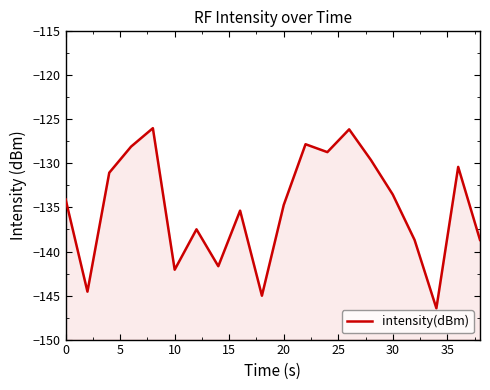

What is the sum of all values?

-2700.1